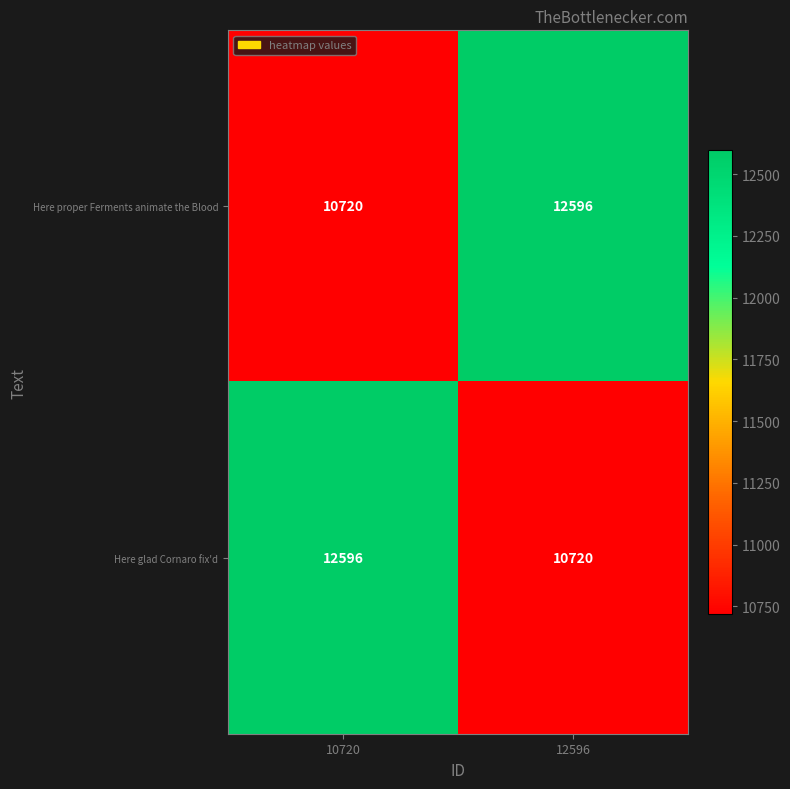

The value of Here proper Ferments animate the Blood at 10720 is 10720. True or false?

True